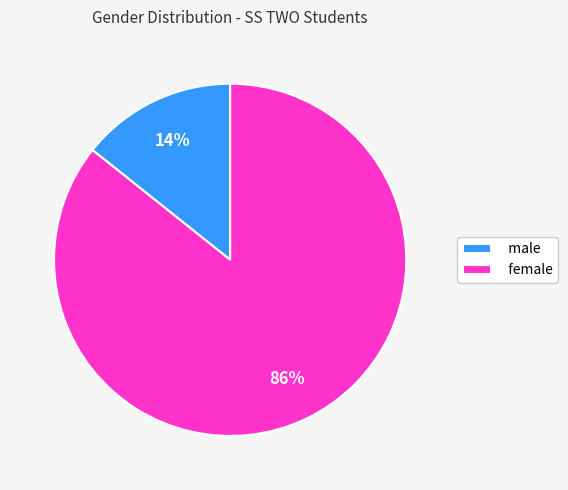

Which slice is the largest?

female